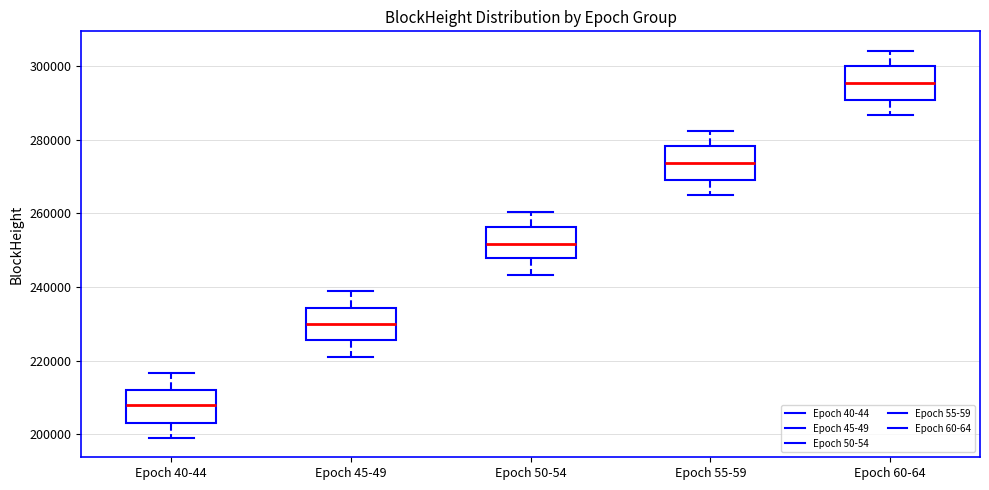

Where is the lower edge of the box for Epoch 40-44 on the y-axis? The values are not printed on the chart, so give them approximately, as read against the axis.

204000